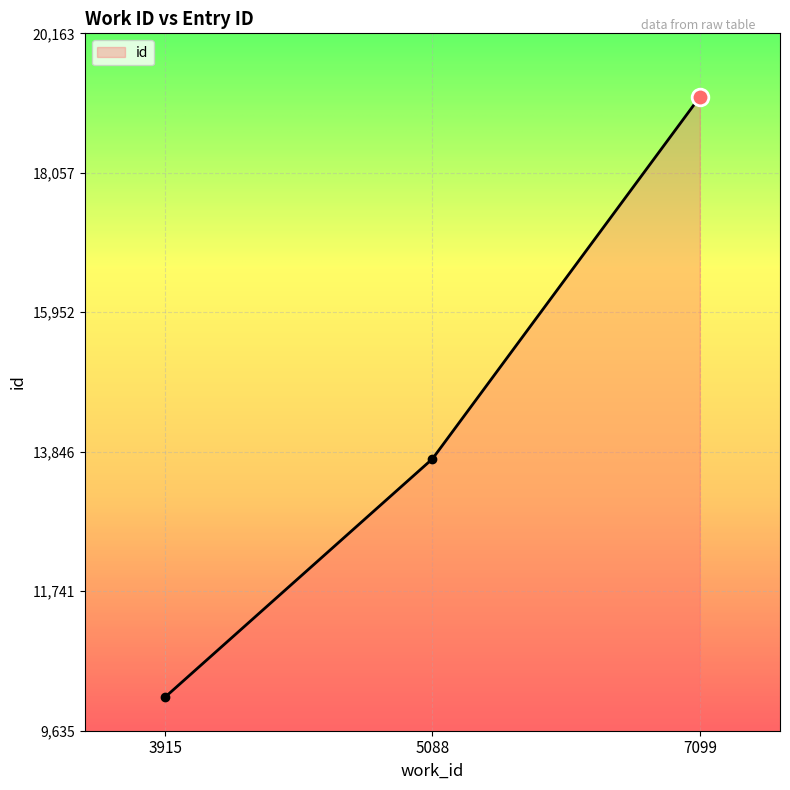

List the labels in order of value, largest first.

7099, 5088, 3915